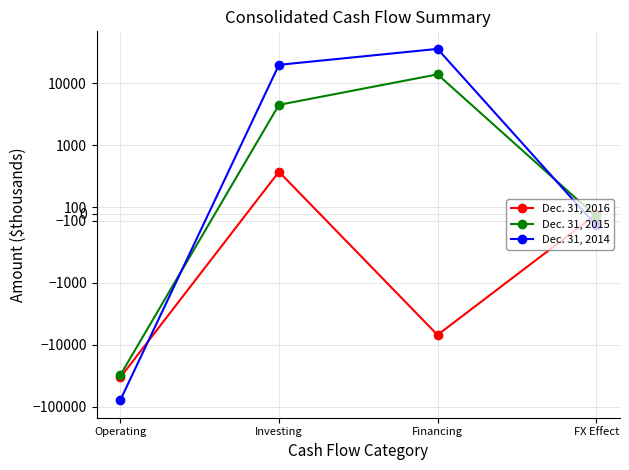

What is the sum of all Dec. 31, 2016 values?

-40025